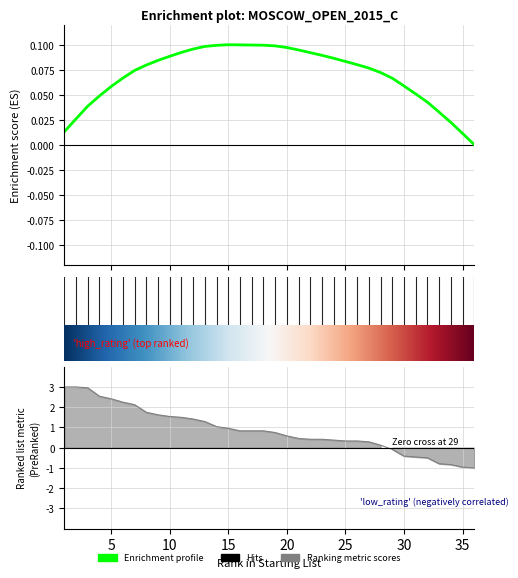

What is the sum of all values?

31.0